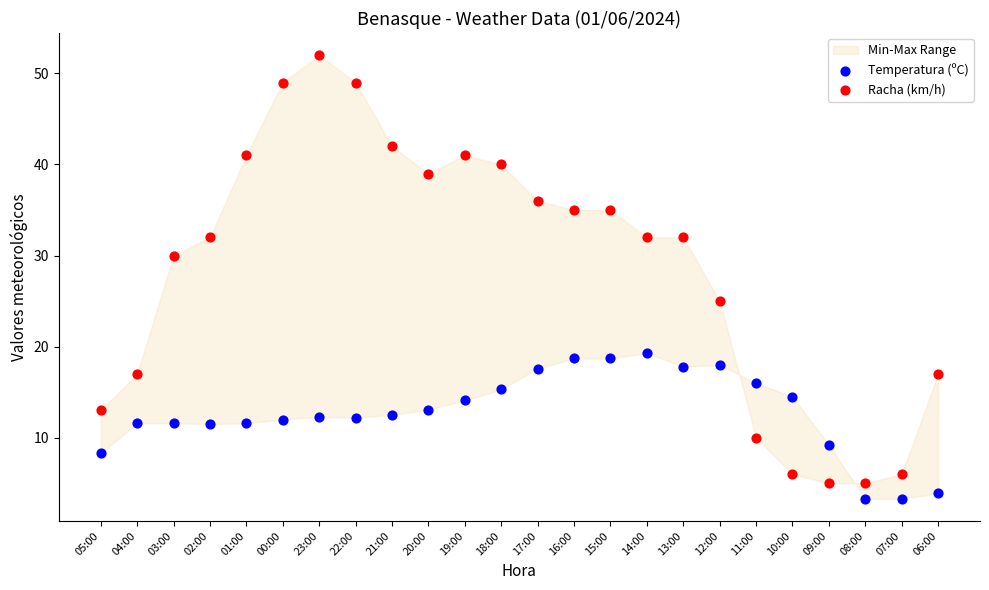

Which series contains the lowest Y value?

Temperatura (ºC)